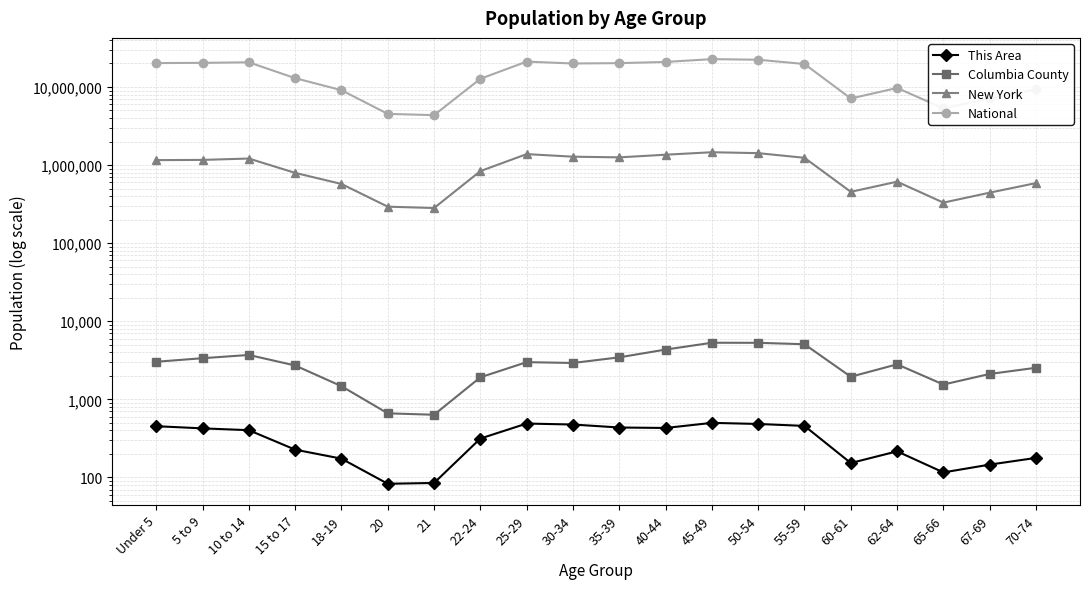

Reading right to left, list all the values displayed in this chart.

This Area: 178	146	116	216	153	457	484	500	430	436	476	490	315	85	83	174	227	403	425	453
Columbia County: 2537	2114	1548	2809	1947	5077	5295	5305	4340	3450	2923	2994	1915	635	662	1474	2714	3701	3363	3029
New York: 587391	443051	330160	612267	453993	1237408	1419928	1458763	1355893	1254124	1279160	1380177	836256	281596	293083	572582	793696	1211456	1163955	1155822
National: 9278166	7115361	5319902	9704197	7113727	19664805	22298125	22708591	20890964	20179642	19962099	21101849	12712576	4354294	4519129	9086089	12954254	20677194	20348657	20201362